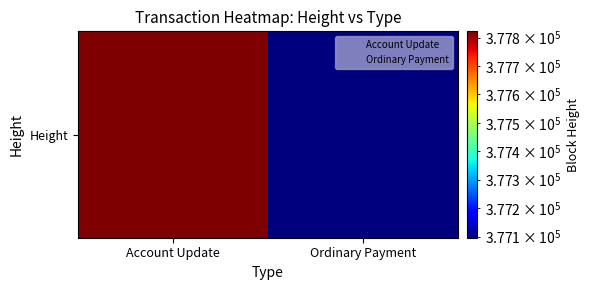

Read the value at Ordinary Payment, to the nearest 50.

377100